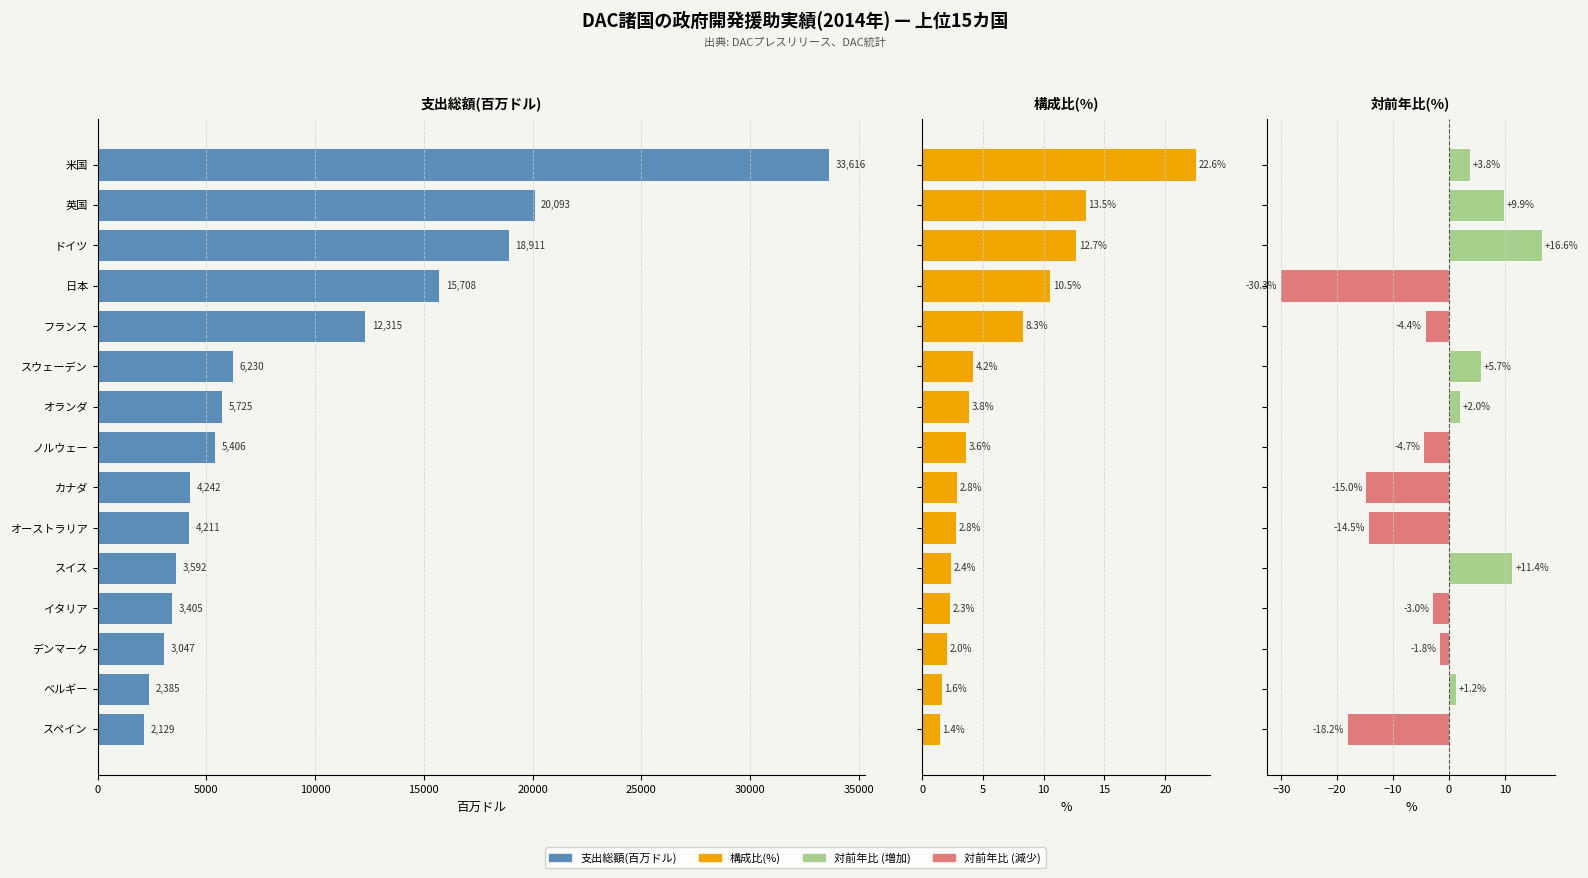

Is it true that 構成比(%) equals 2.8 at ベルギー?

False